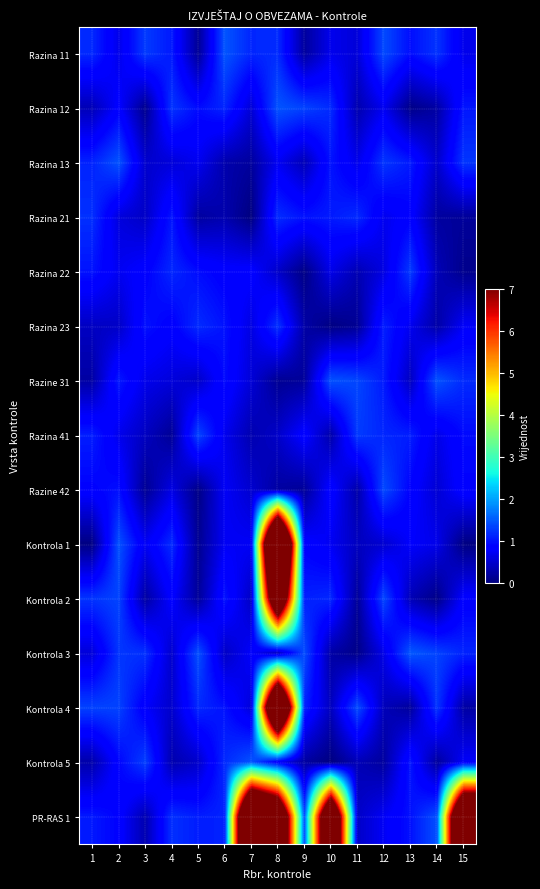

At which category does the chart reach its minimum across all series?

7